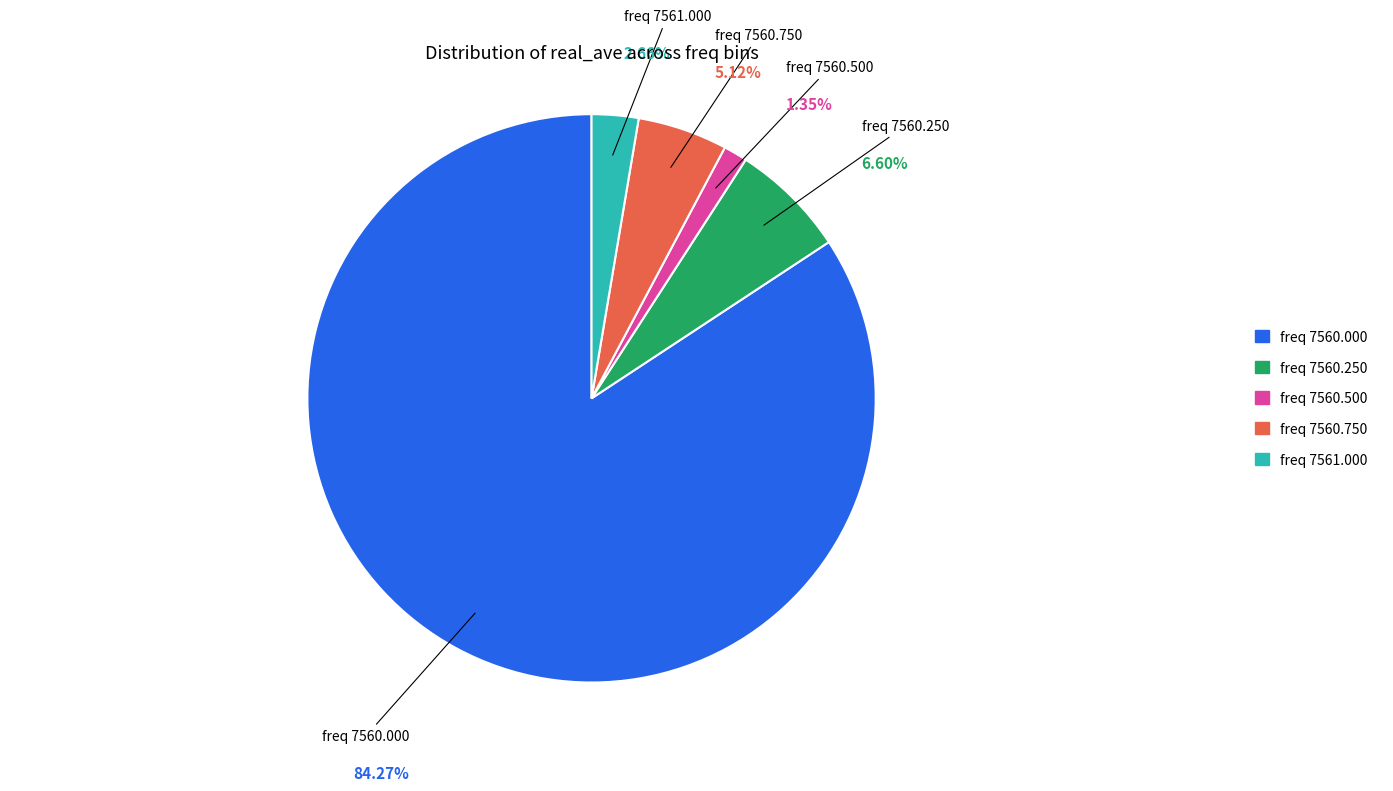

Which category has the biggest portion of the pie?

7560.0